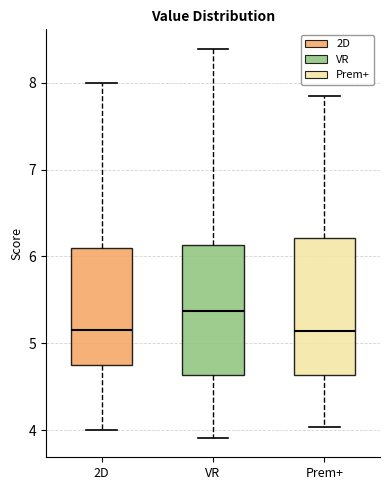

Where is the upper edge of the box for Prem+ on the y-axis? The values are not printed on the chart, so give them approximately, as read against the axis.

6.2